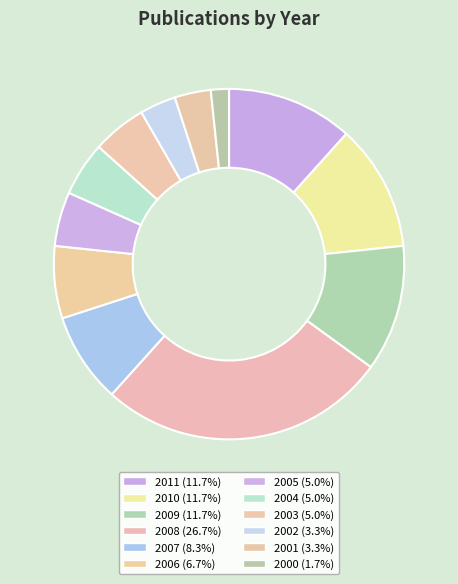

The 2006 slice represents 7% of the pie. True or false?

True